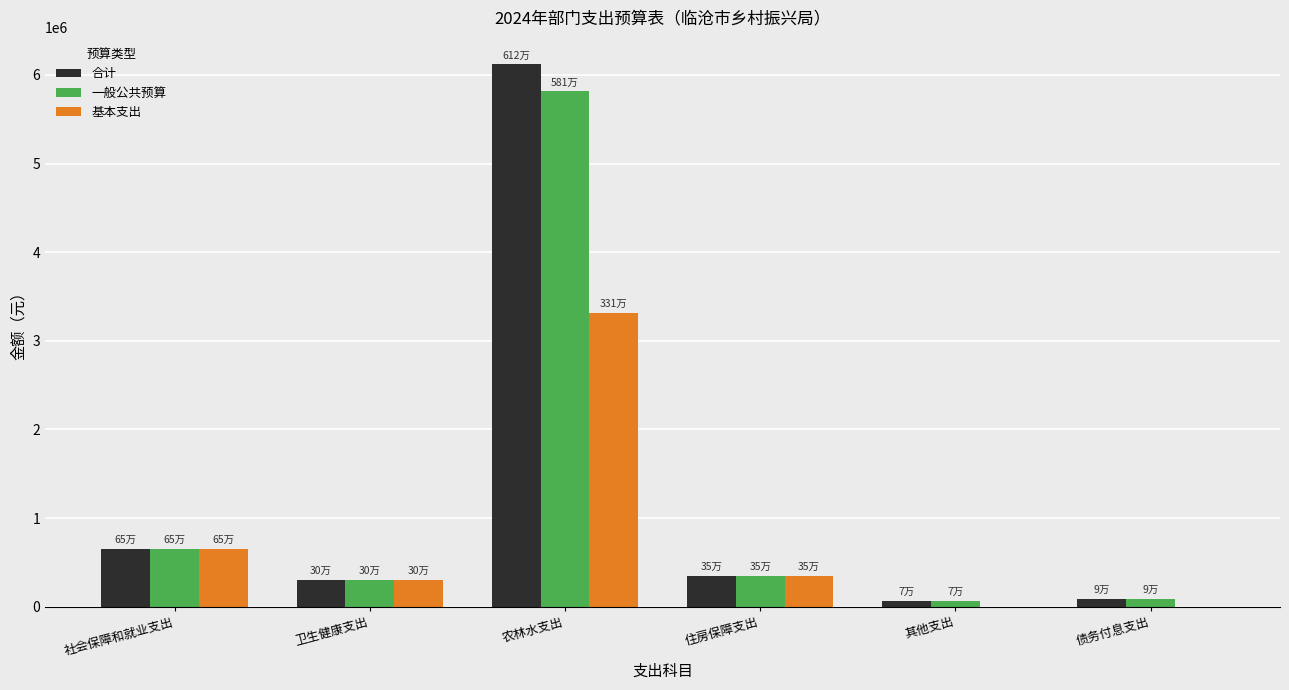

Which series has the largest range (max minus min)?

合计